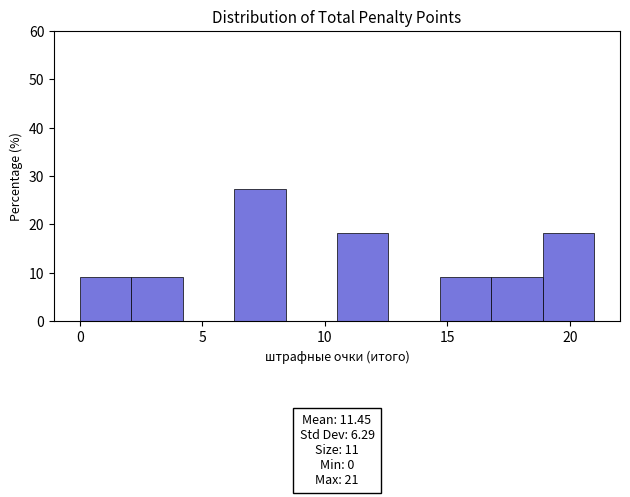

Over which range of the x-axis is the bar tallest?

6.3 to 8.4